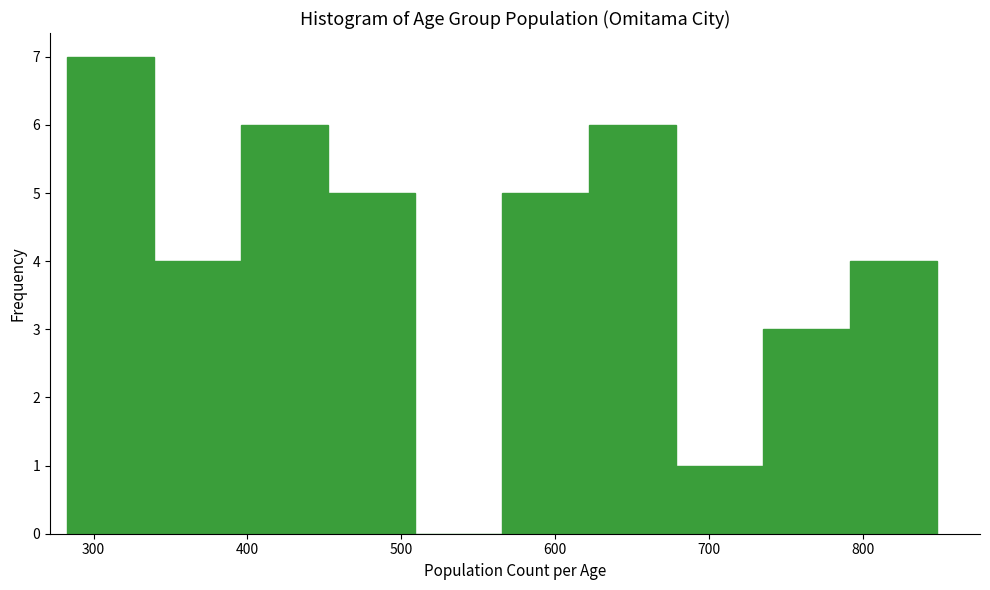

Which range on the x-axis has the tallest bar?

280 to 340